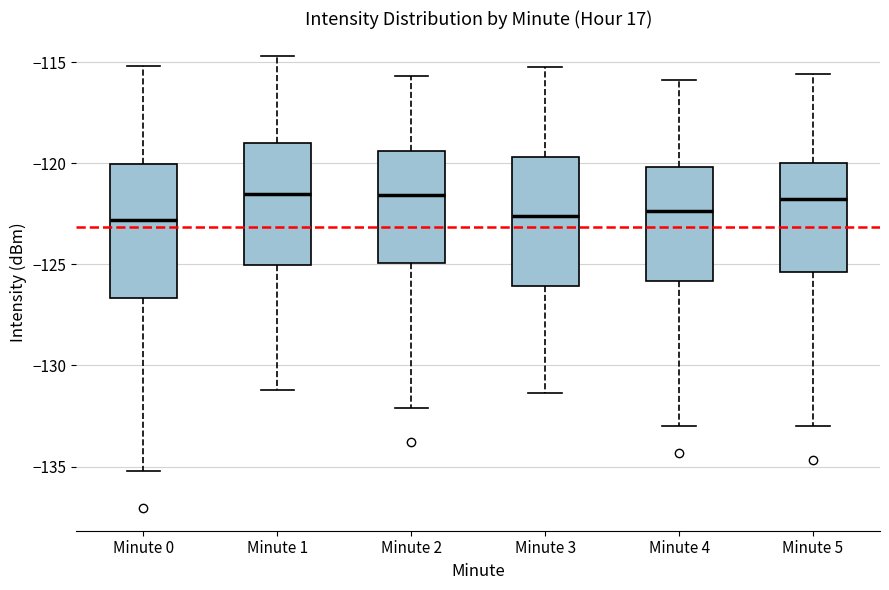

Where does the lower whisker of the box for Minute 2 end on the y-axis? The values are not printed on the chart, so give them approximately, as read against the axis.

-132.0